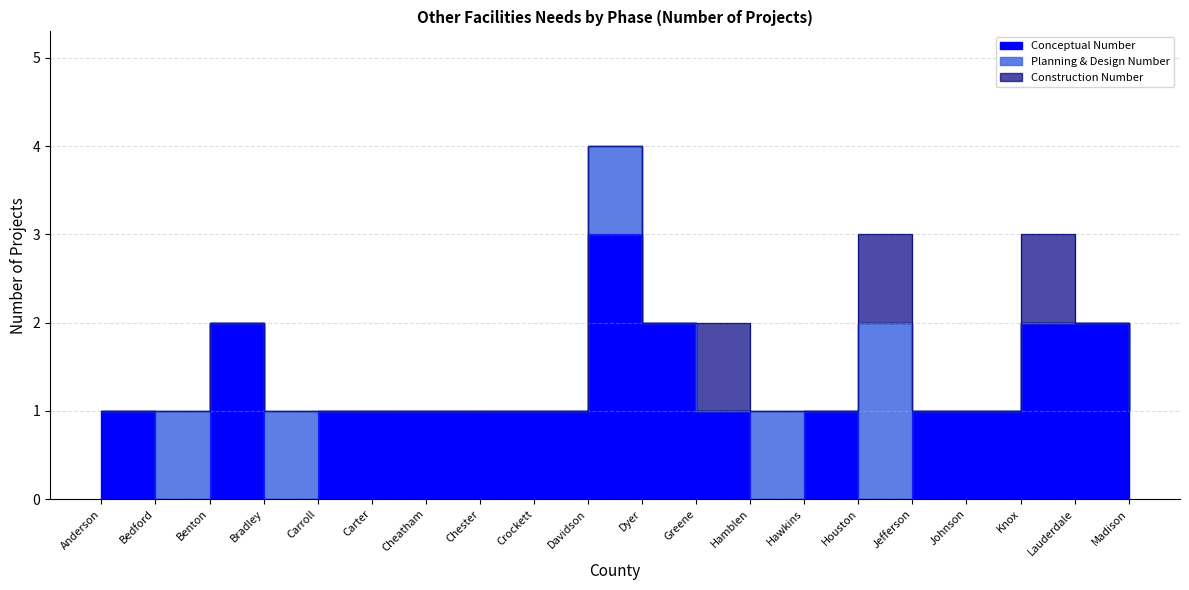

What is the sum of all Conceptual Number values?

22